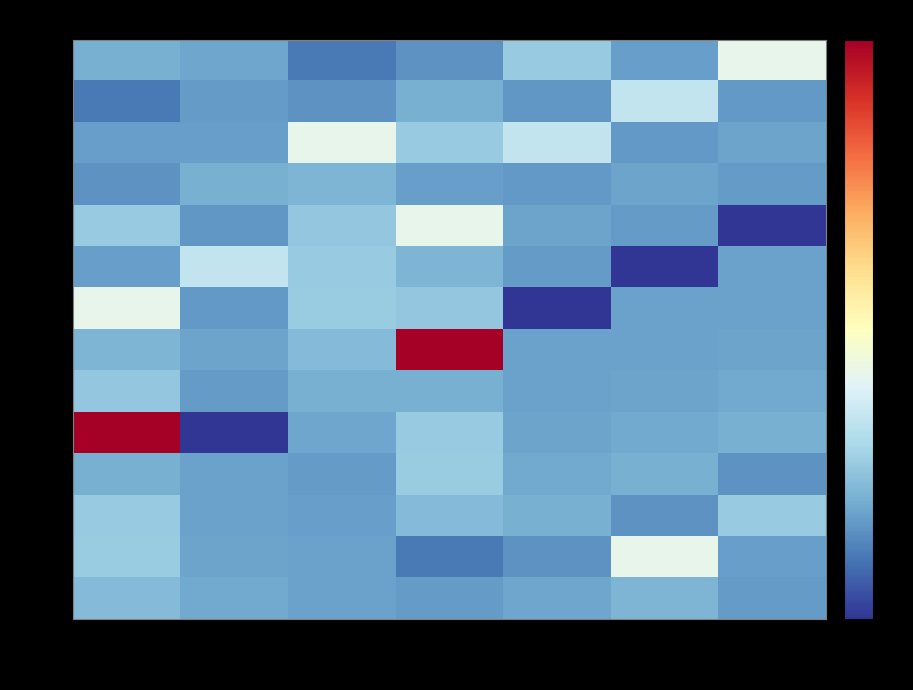

How many categories are shown in the chart?

7